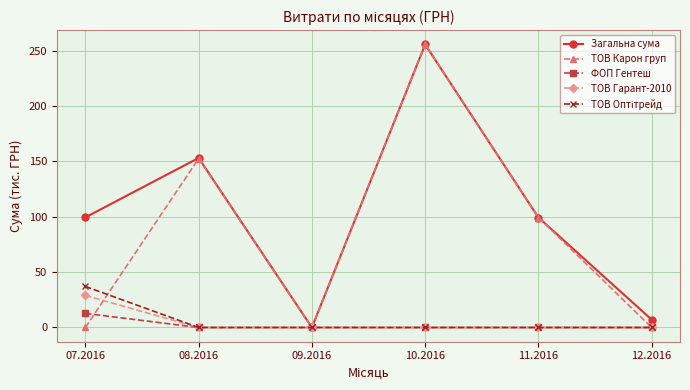

Which series has the largest total across all categories?

Загальна сума